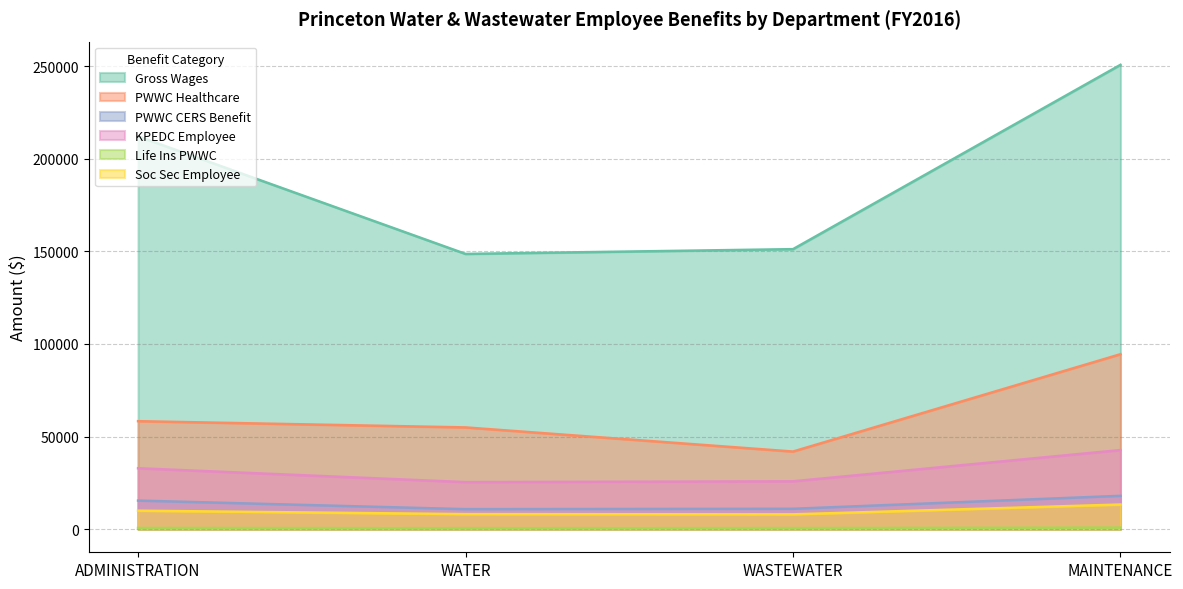

Between ADMINISTRATION and WASTEWATER, which is larger?

ADMINISTRATION